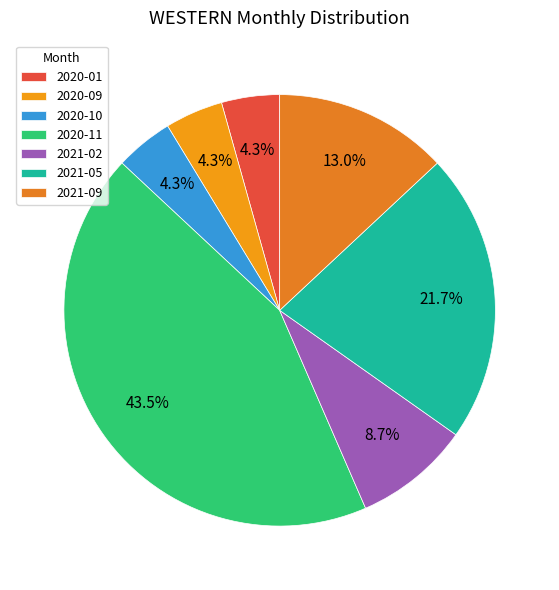

How many segments does this pie chart have?

7